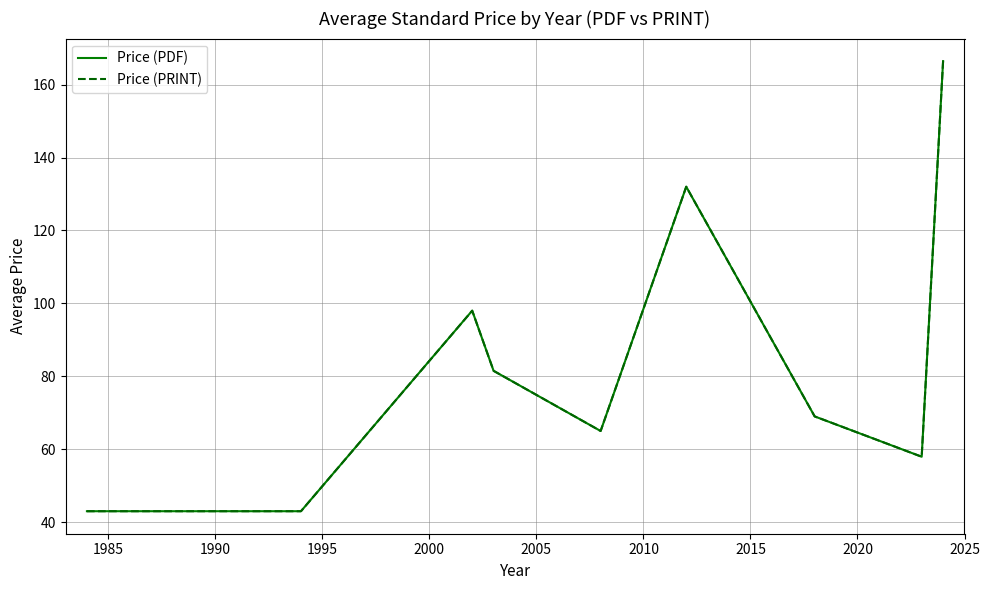

What is the difference between the maximum and second lowest values in the Price (PDF) series?

123.5